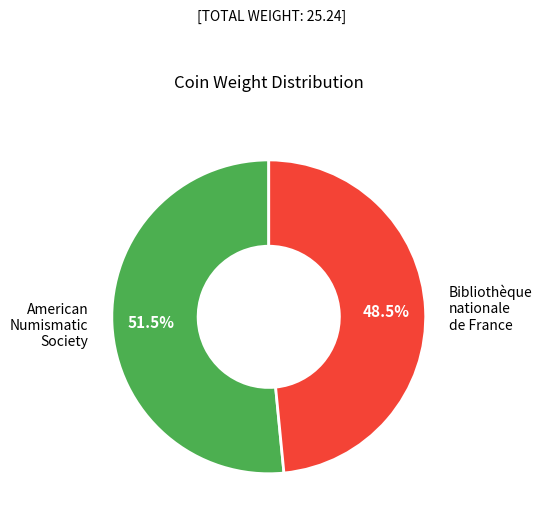

How many slices are in this pie chart?

2